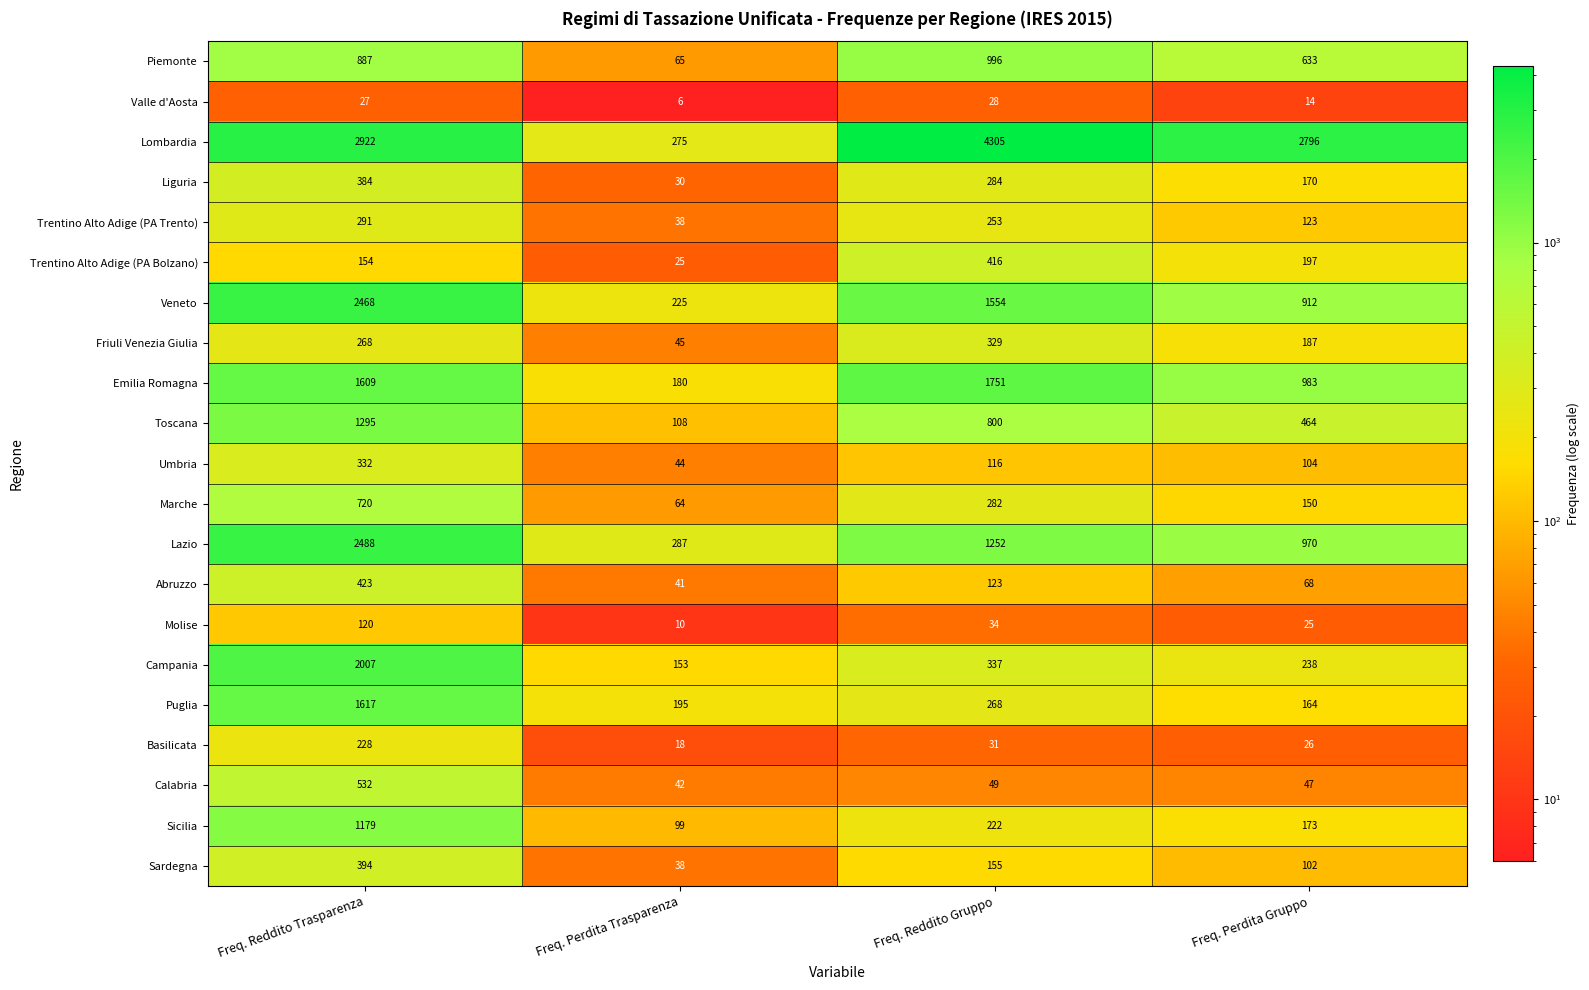

Between Freq. Reddito Gruppo and Freq. Perdita Gruppo, which series saw the biggest shift?

Lombardia